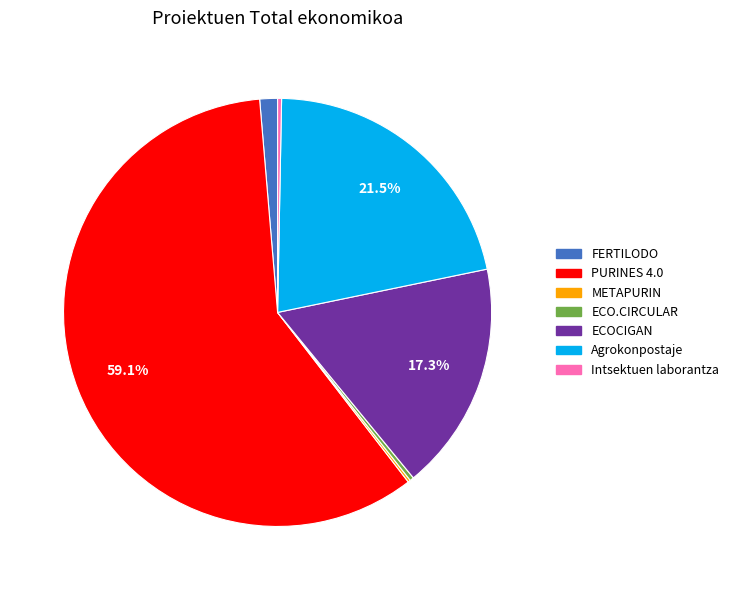

Between Intsektuen laborantza and PURINES 4.0, which is larger?

PURINES 4.0